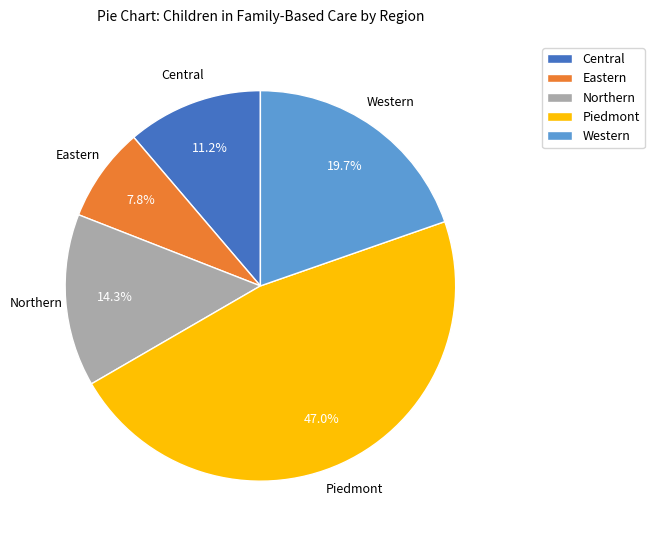

To the nearest percent, what is the difference between the largest and smallest slice percentages?

39%